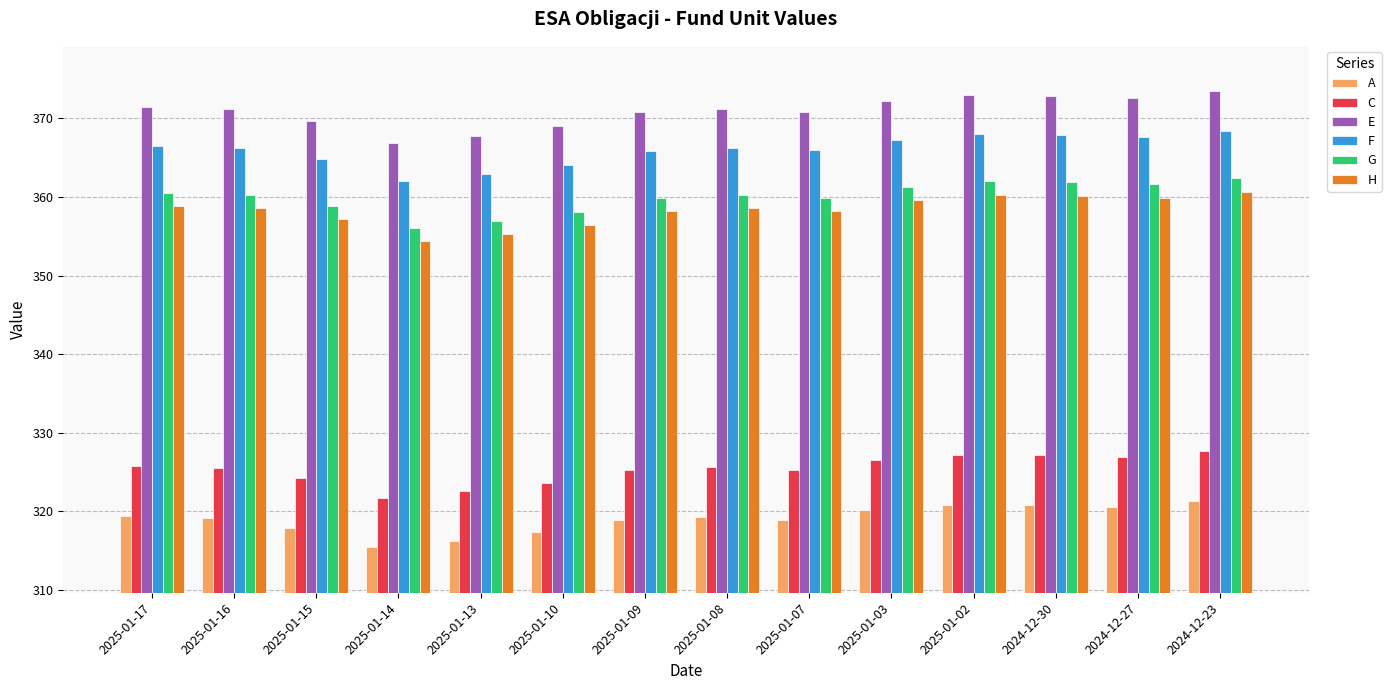

What is the label of the 12th bar from the left?

2024-12-30